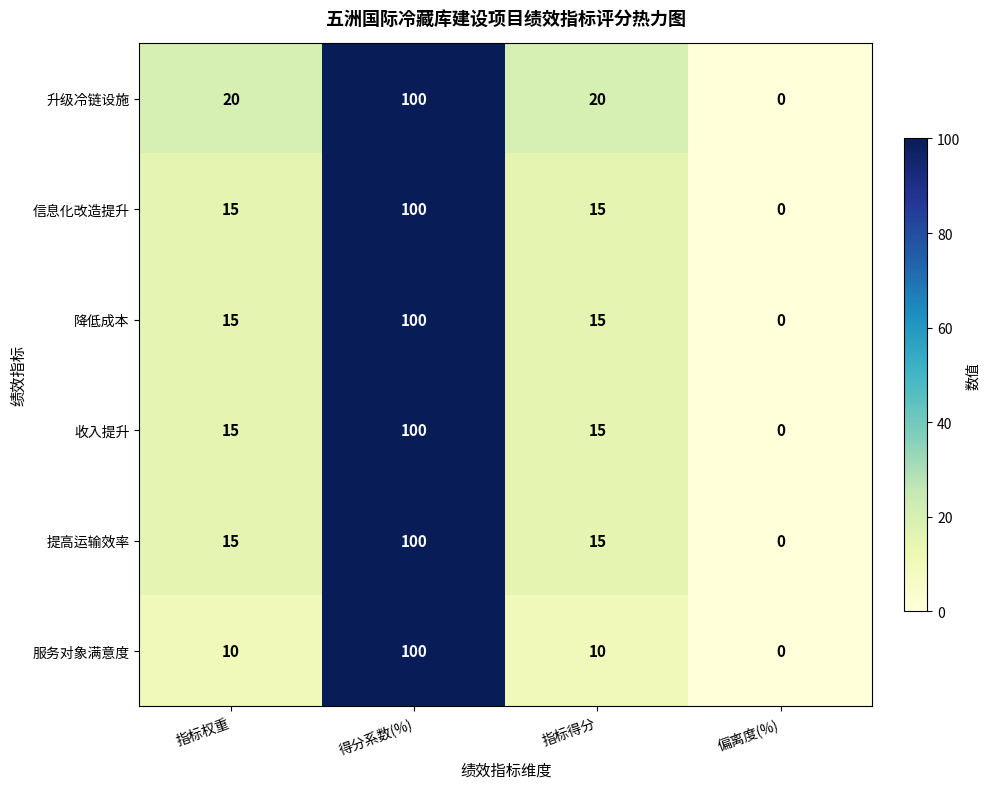

Read the 降低成本 value at 得分系数(%), to the nearest 10.

100